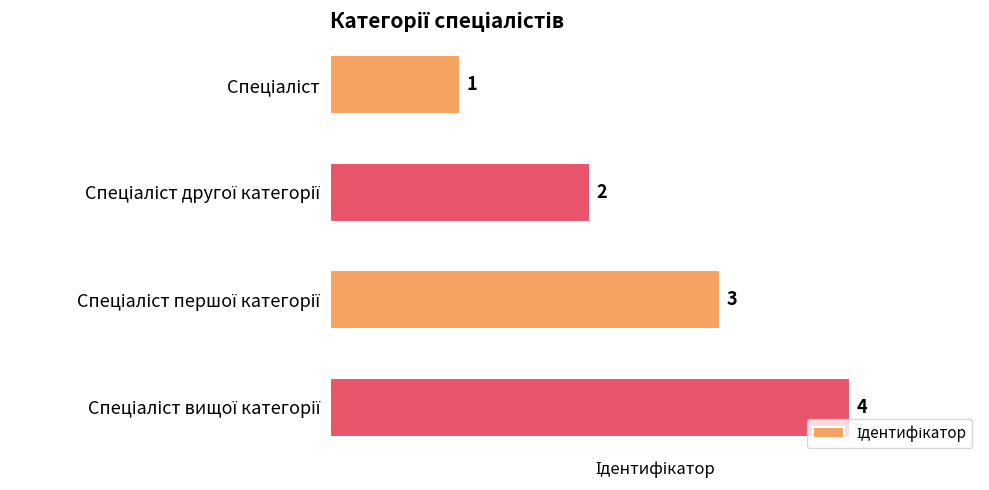

What is the sum of all values?

10